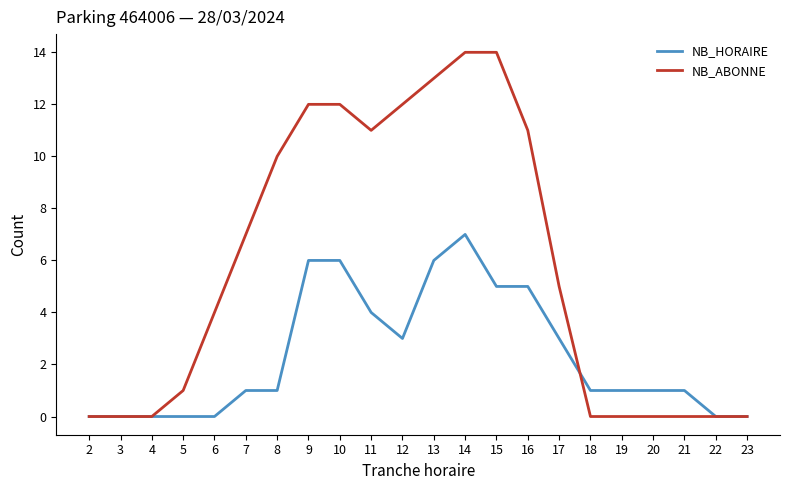

What is the difference between the second highest and minimum values in the NB_HORAIRE series?

6